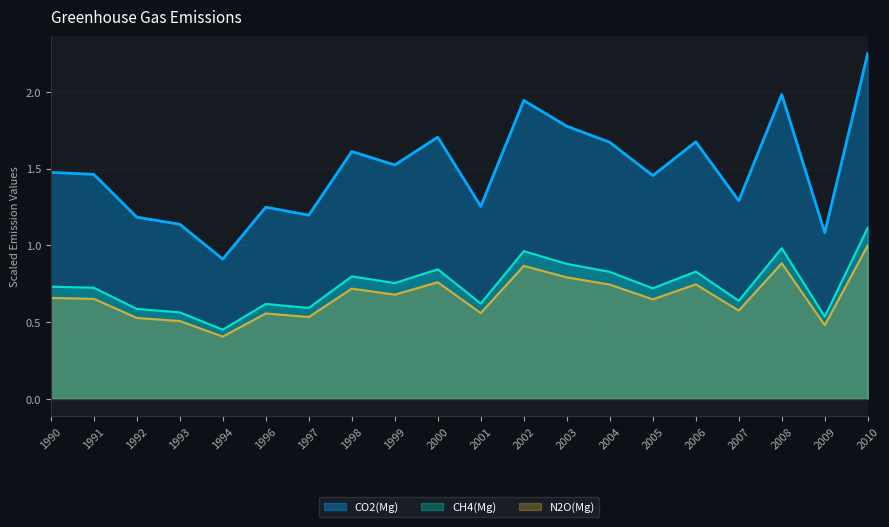

Reading left to right, transcribe all the data shown in this chart.

CO2(Mg): 1.5	1.5	1.2	1.1	0.9	1.2	1.2	1.6	1.5	1.7	1.3	1.9	1.8	1.7	1.5	1.7	1.3	2.0	1.1	2.3
CH4(Mg): 0.7	0.7	0.6	0.6	0.5	0.6	0.6	0.8	0.8	0.8	0.6	1.0	0.9	0.8	0.7	0.8	0.6	1.0	0.5	1.1
N2O(Mg): 0.7	0.7	0.5	0.5	0.4	0.6	0.5	0.7	0.7	0.8	0.6	0.9	0.8	0.7	0.6	0.7	0.6	0.9	0.5	1.0